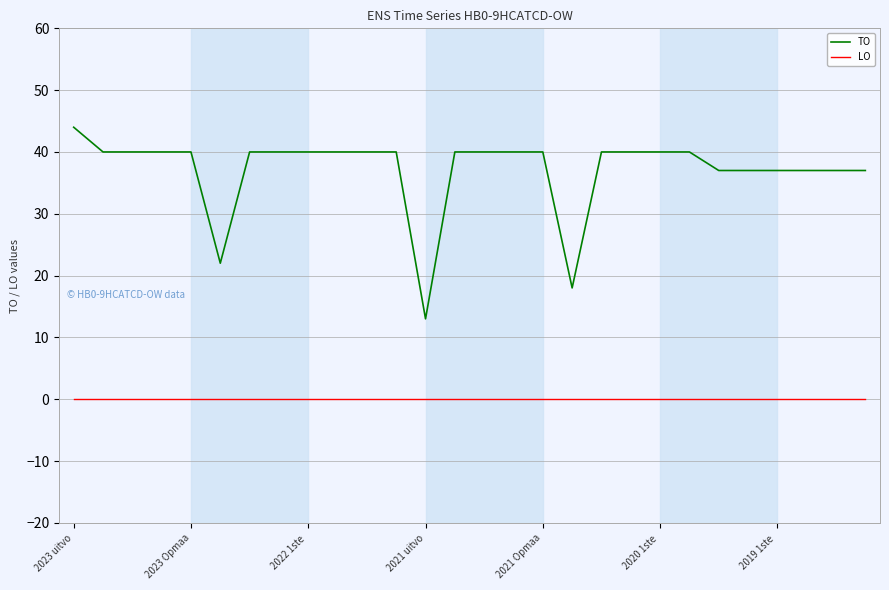

What is the greatest value displayed?

44